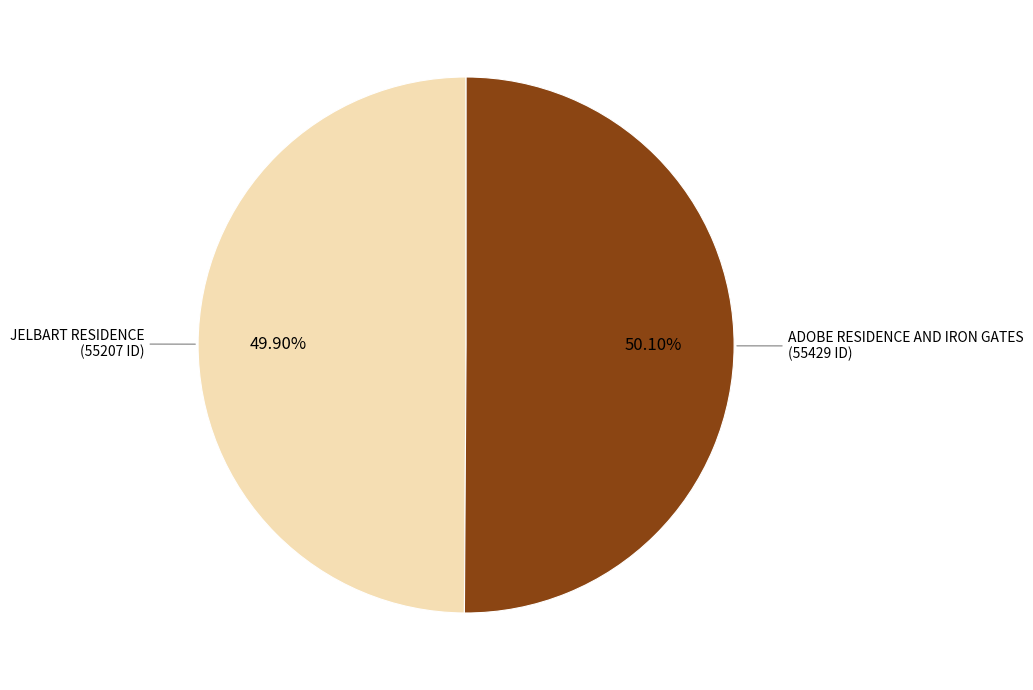

Approximately how many times larger is the value at ADOBE RESIDENCE AND IRON GATES (55429 ID) compared to JELBART RESIDENCE (55207 ID)?

1.0